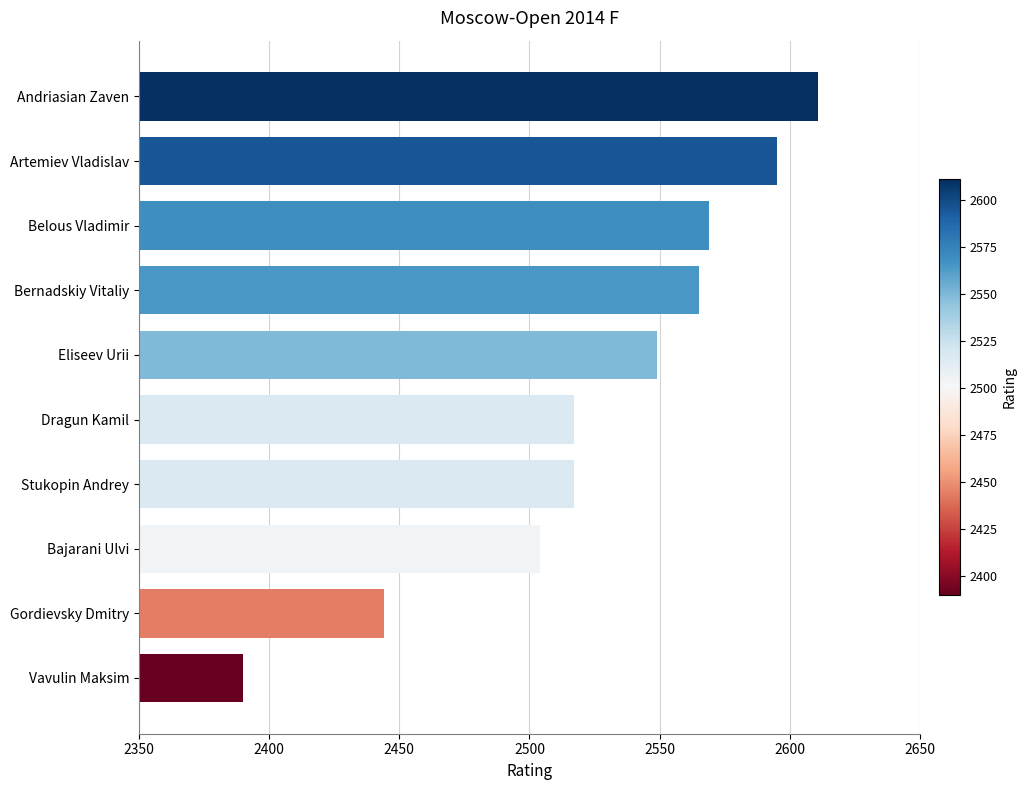

What is the difference between the maximum and minimum values?

221